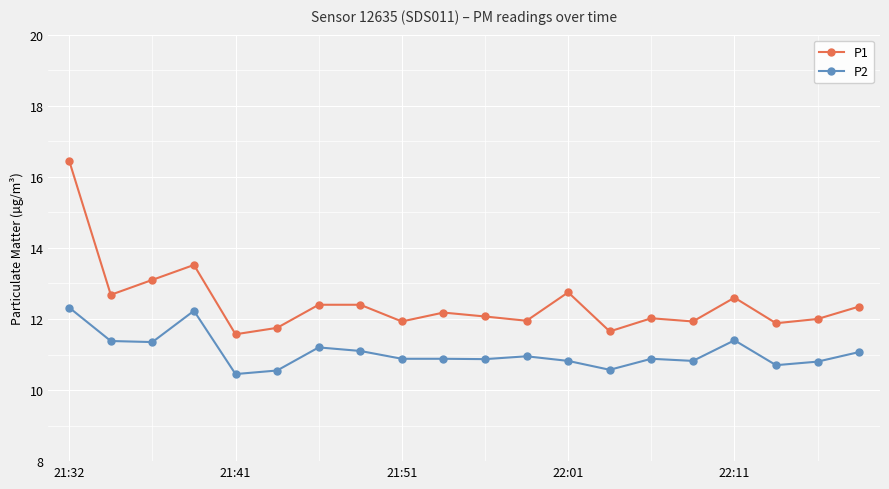

Which series has the largest total across all categories?

P1